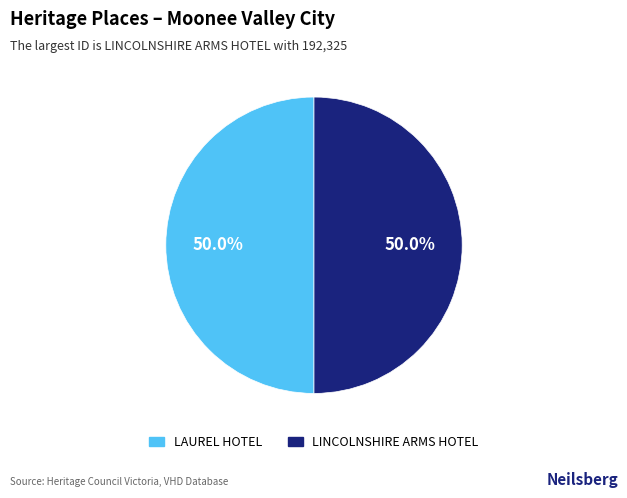

Approximately how many times larger is the value at LINCOLNSHIRE ARMS HOTEL compared to LAUREL HOTEL?

1.0